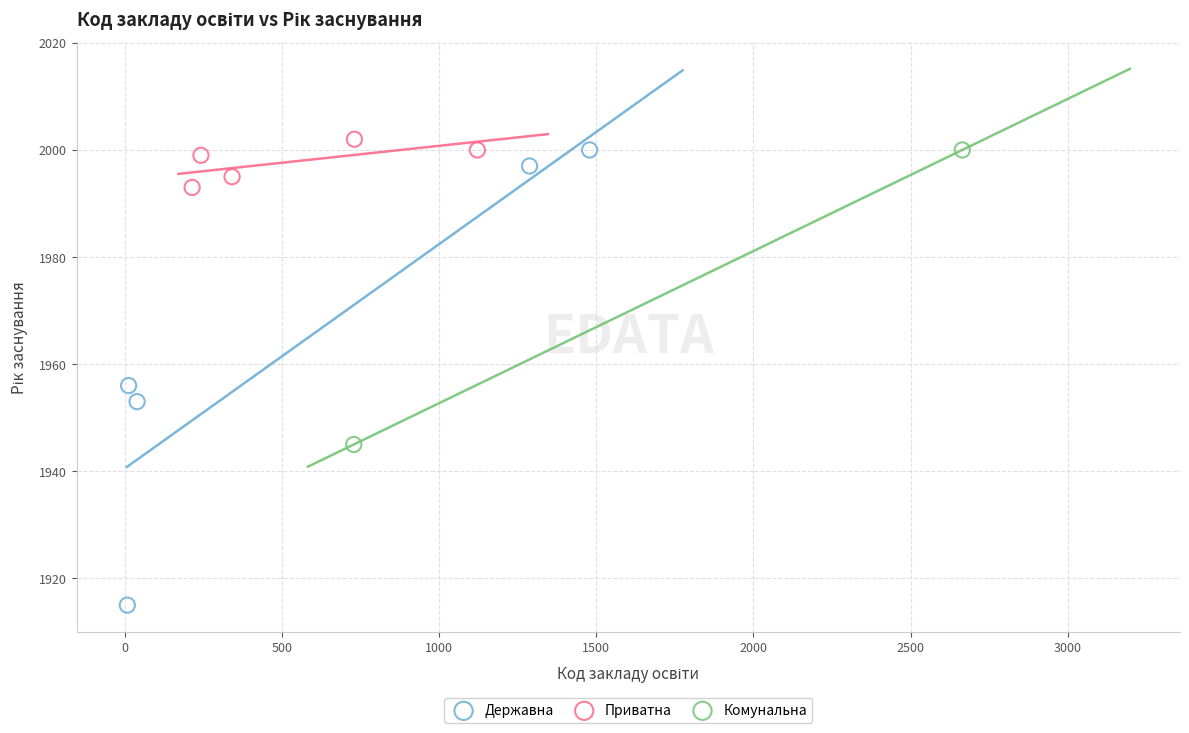

What are all the series names shown in the legend?

Державна, Приватна, Комунальна